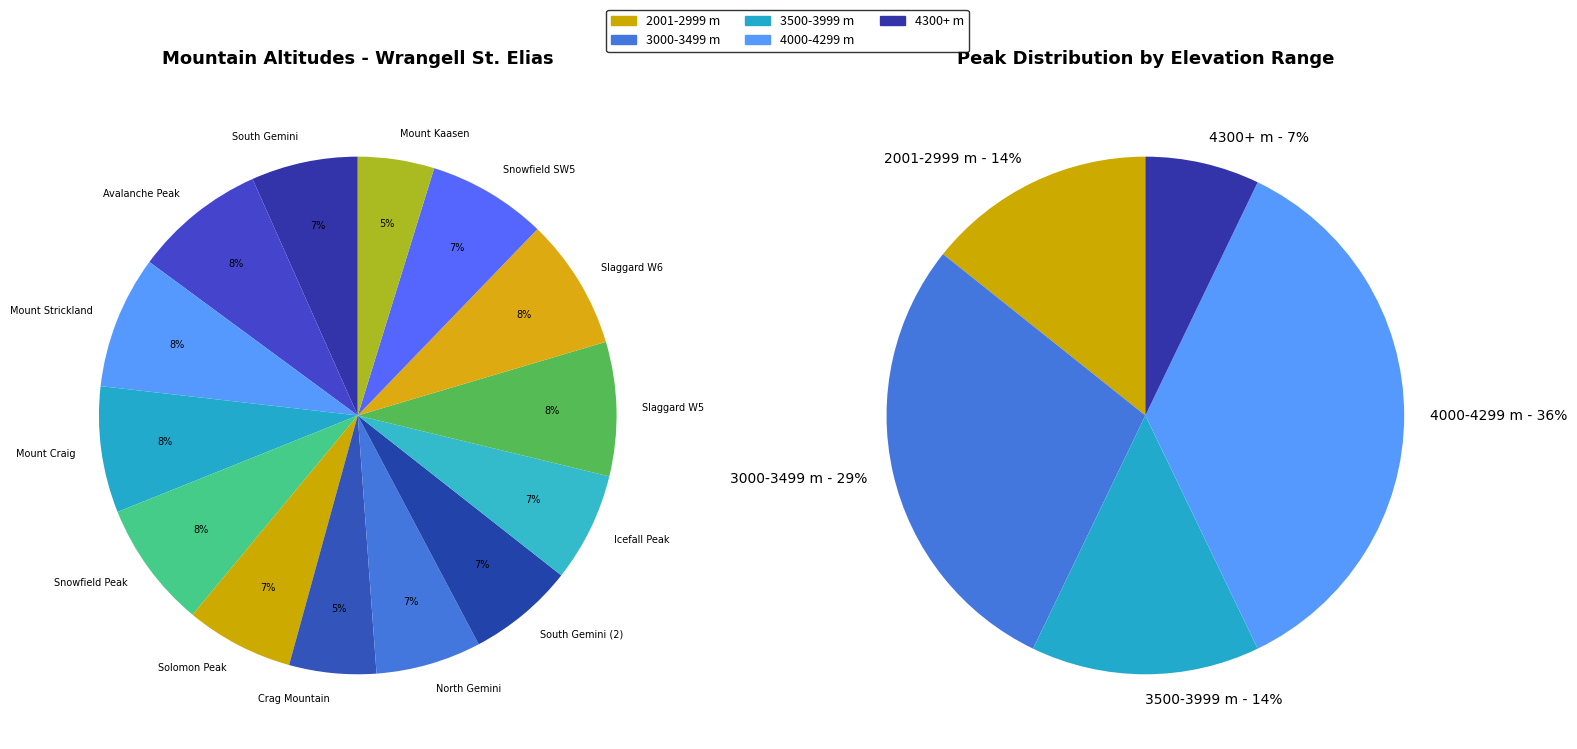

To the nearest percent, what percentage of the pie is South Gemini (2)?

7%